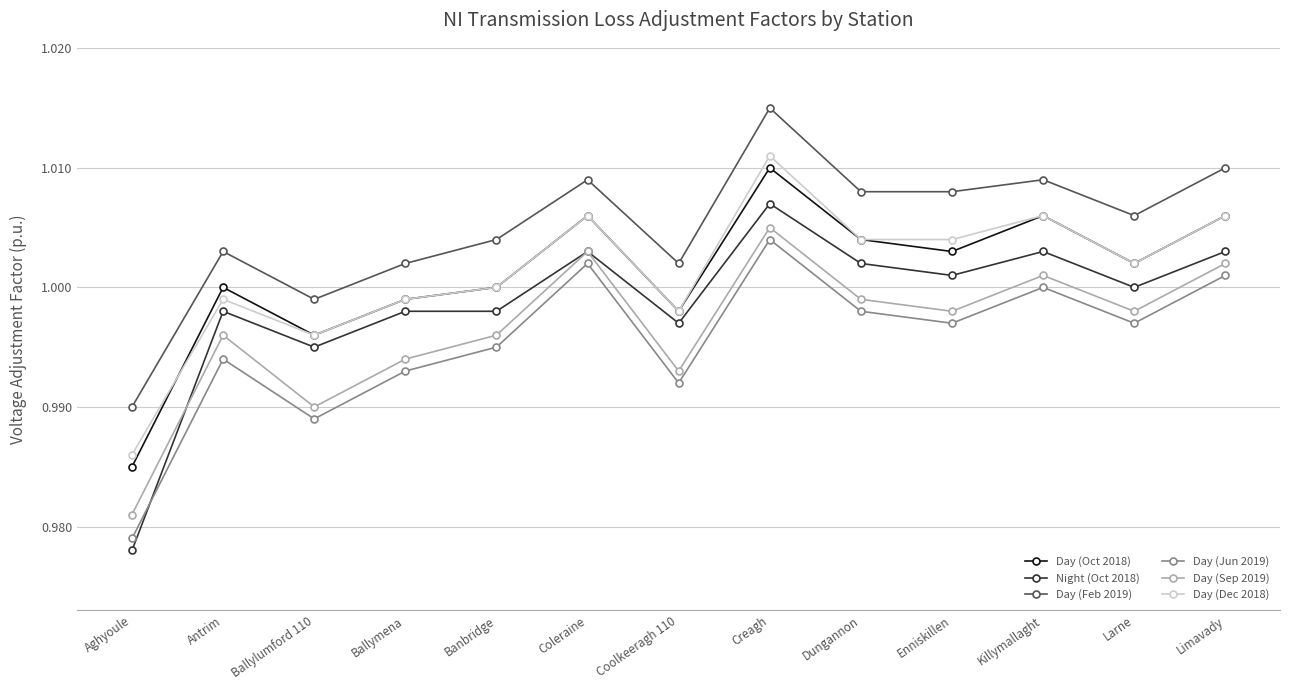

Which label corresponds to the largest value in the chart?

Creagh